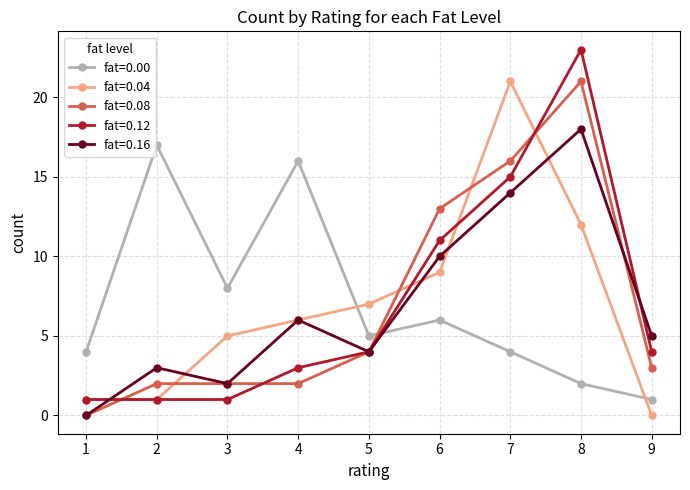

What is the value of the fat=0.04 point at the 6th from the left?

9